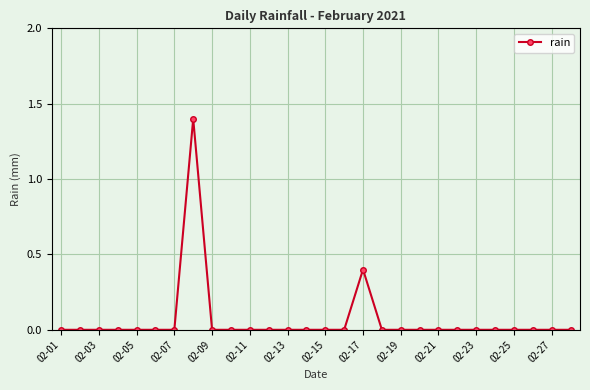

What is the greatest value displayed?

1.4